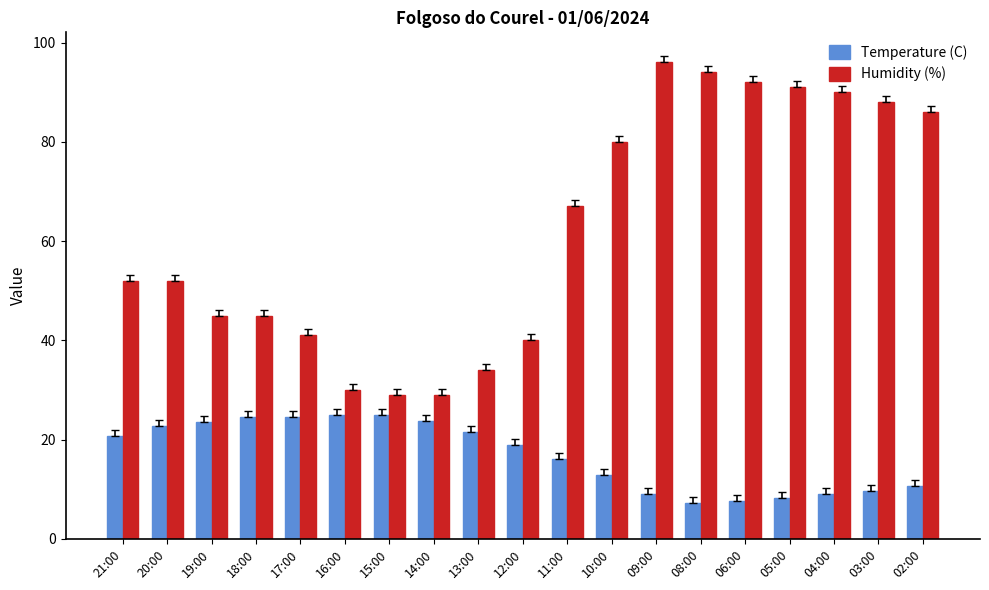

What is the minimum value for Temperature (C)?

7.3